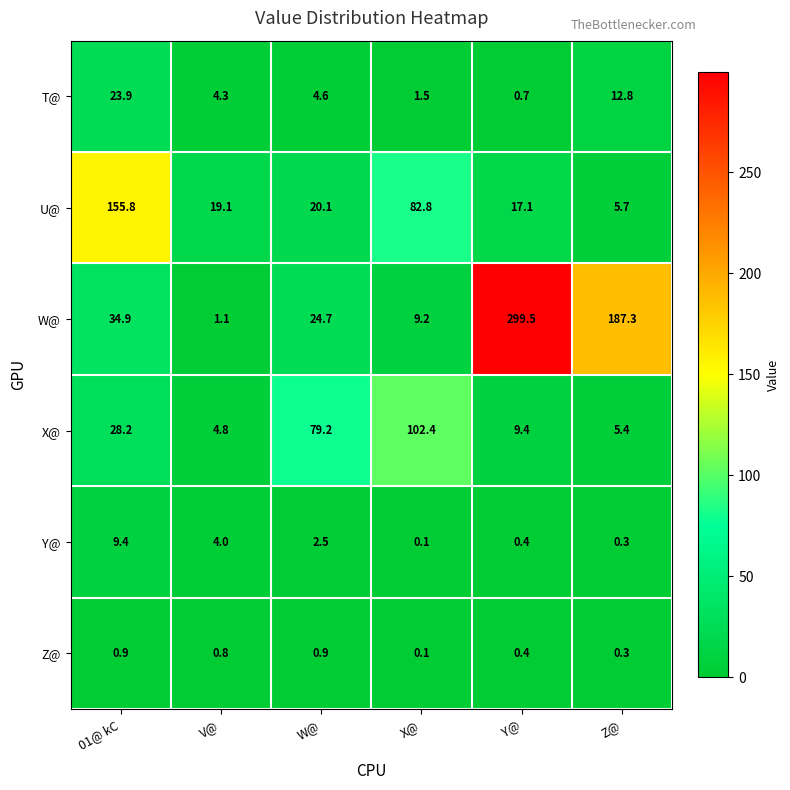

What is the minimum value shown in the chart?

0.1